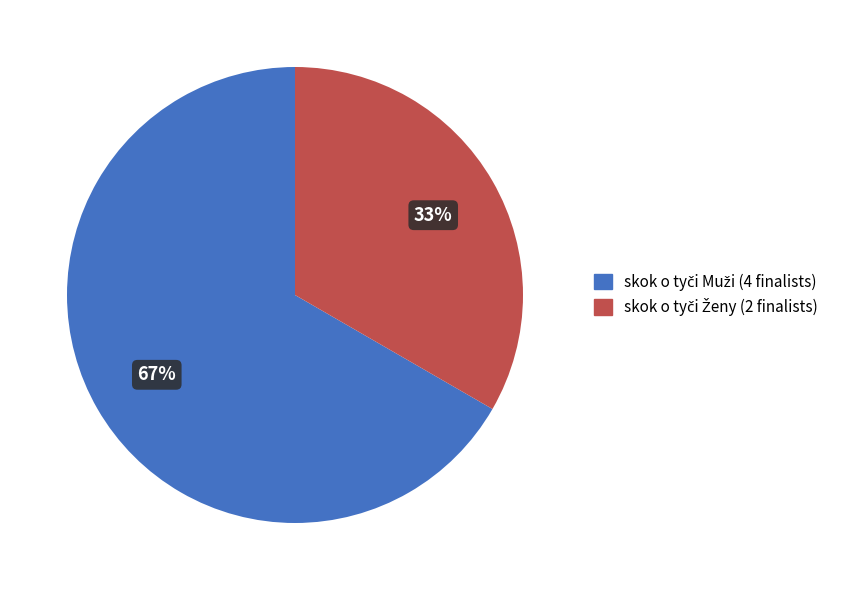

Does any single category account for the majority?

Yes